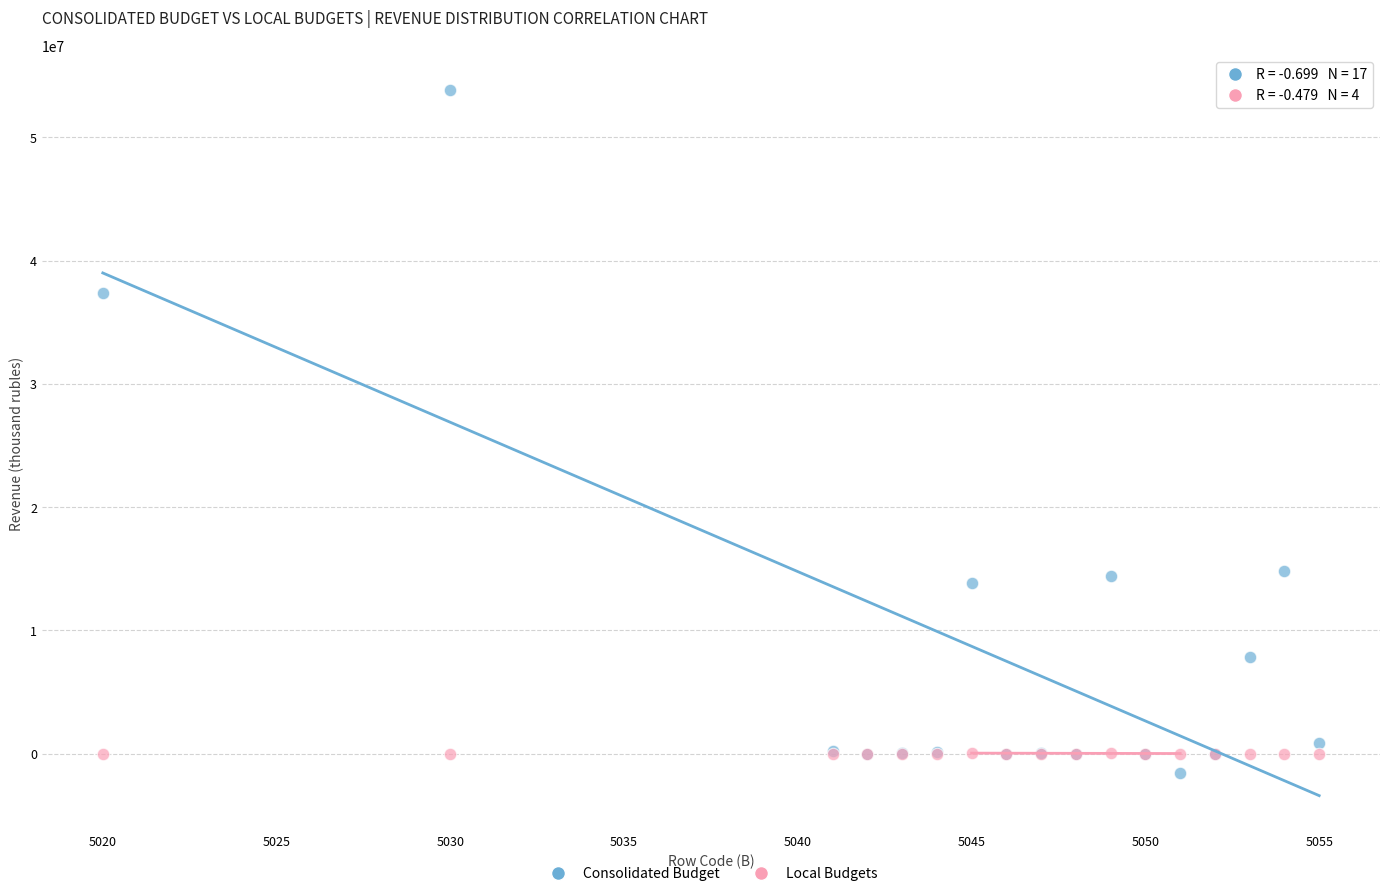

Which series has the largest Y range (max minus min)?

Consolidated Budget